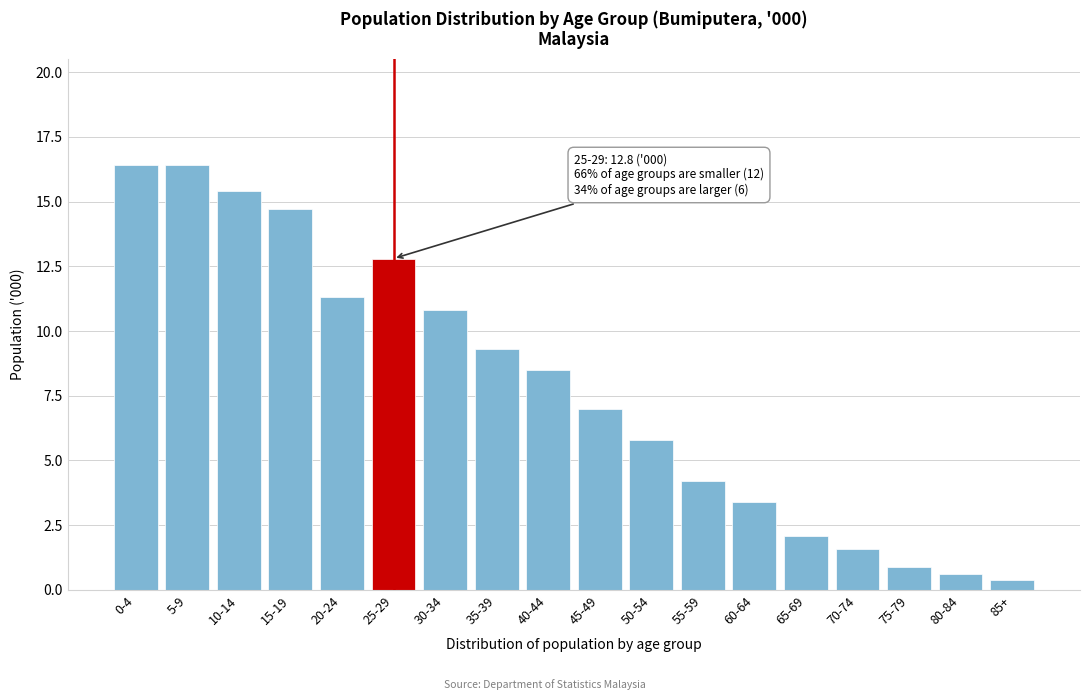

Reading left to right, extract all data points from this chart.

0-4=16.4	5-9=16.4	10-14=15.4	15-19=14.7	20-24=11.3	25-29=12.8	30-34=10.8	35-39=9.3	40-44=8.5	45-49=7.0	50-54=5.8	55-59=4.2	60-64=3.4	65-69=2.1	70-74=1.6	75-79=0.9	80-84=0.6	85+=0.4